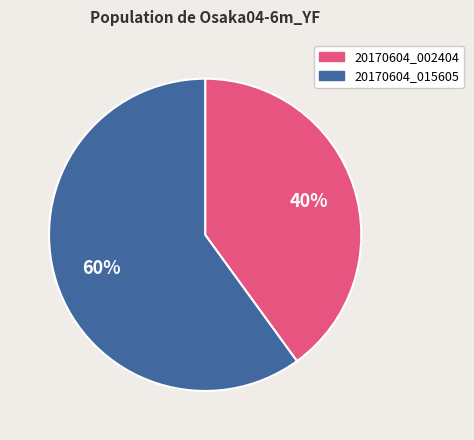

To the nearest percent, what is the difference between the largest and smallest slice percentages?

20%